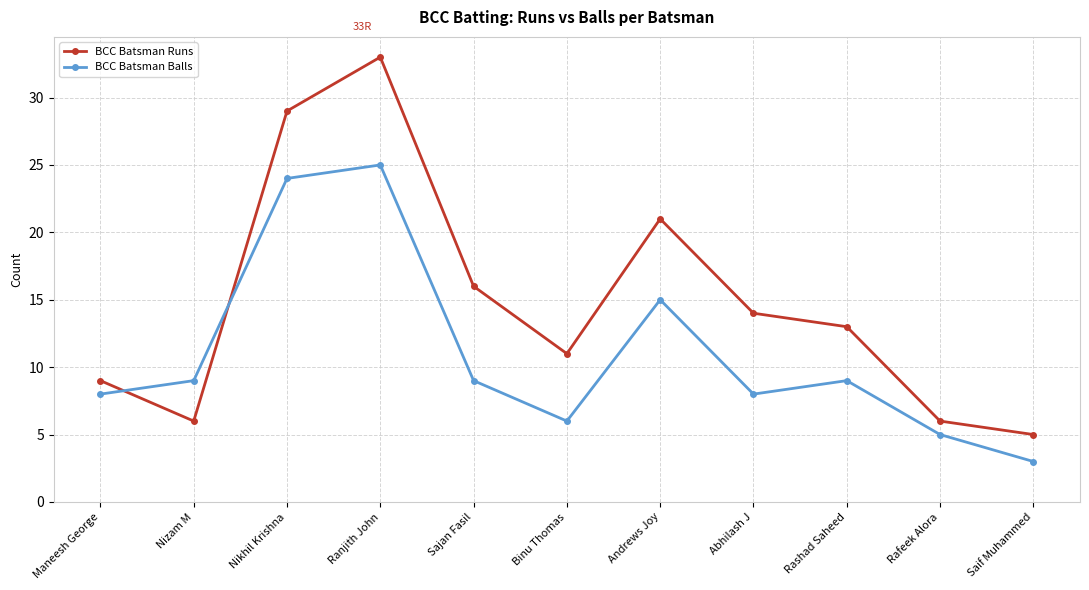

Where is BCC Batsman Runs nearest to the value 19?

Andrews Joy